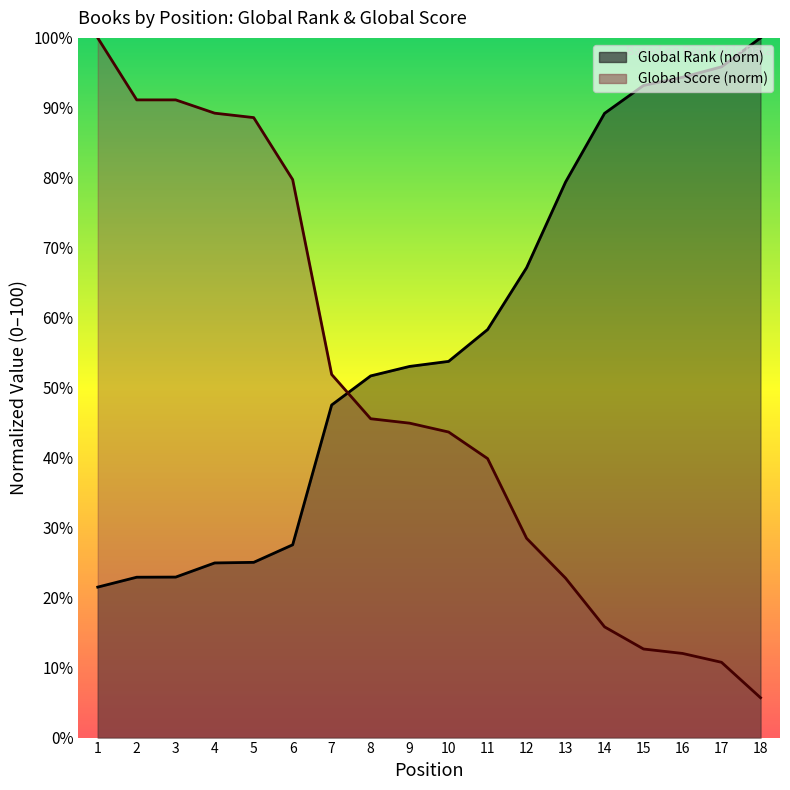

Rank the series by their maximum value, from highest to lowest.

Global Rank, Global Score